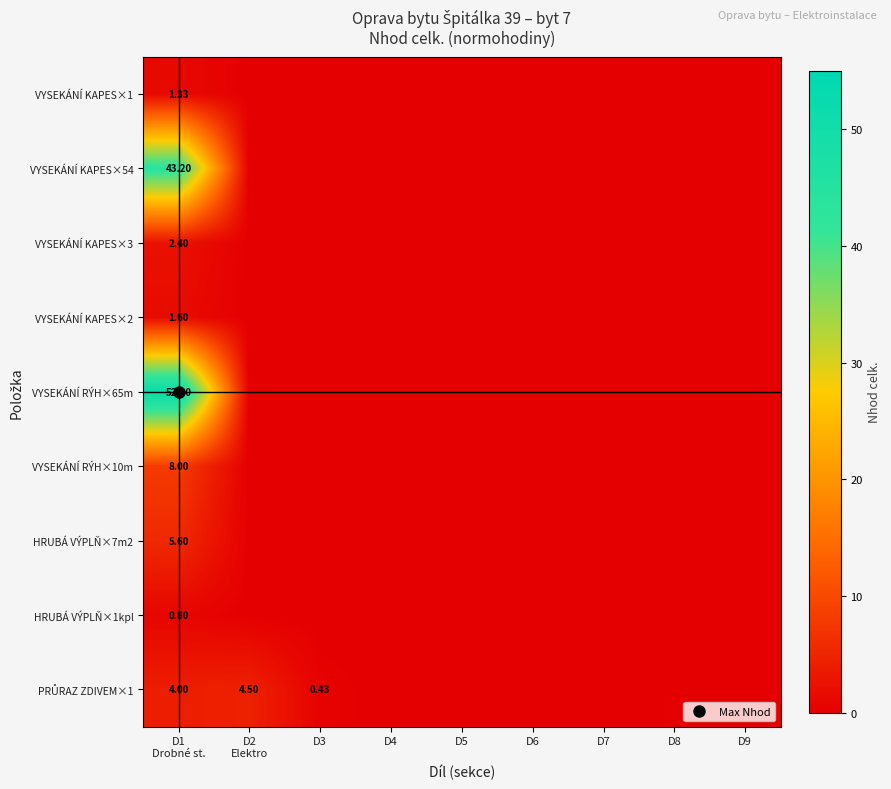

At which category is the sum across all series the highest?

D1
Drobné st.